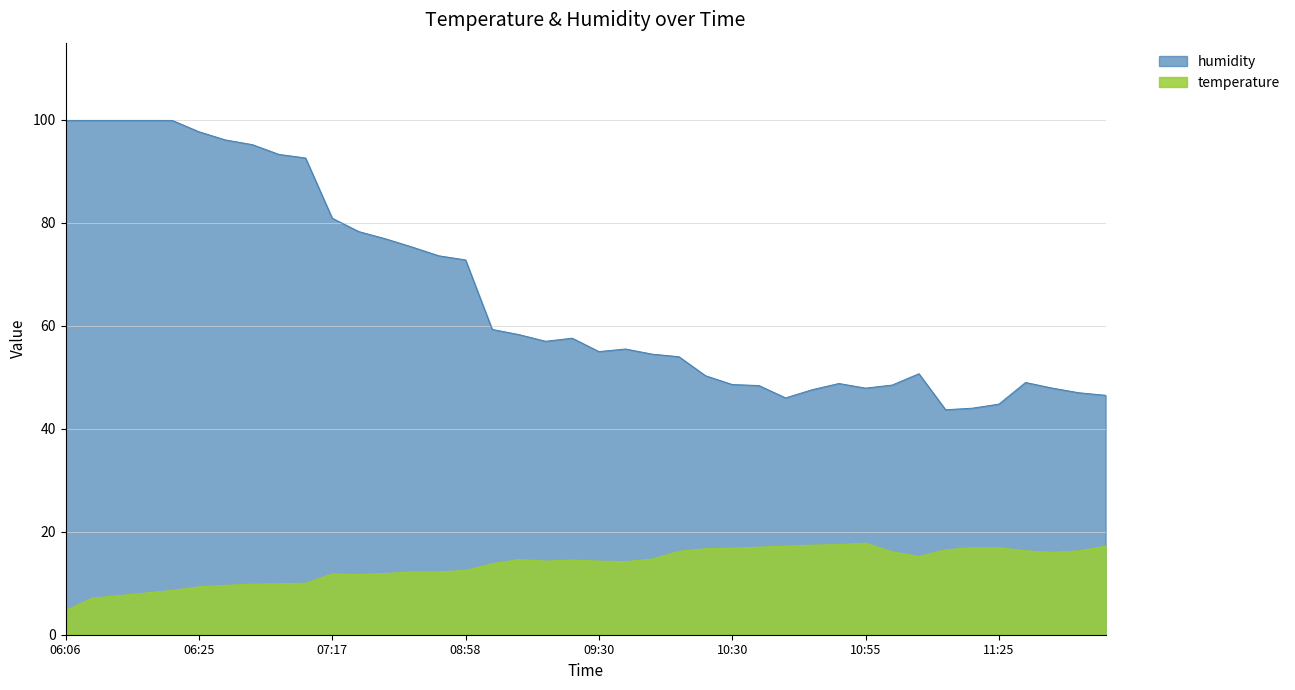

True or false: temperature and humidity intersect in this chart.

False